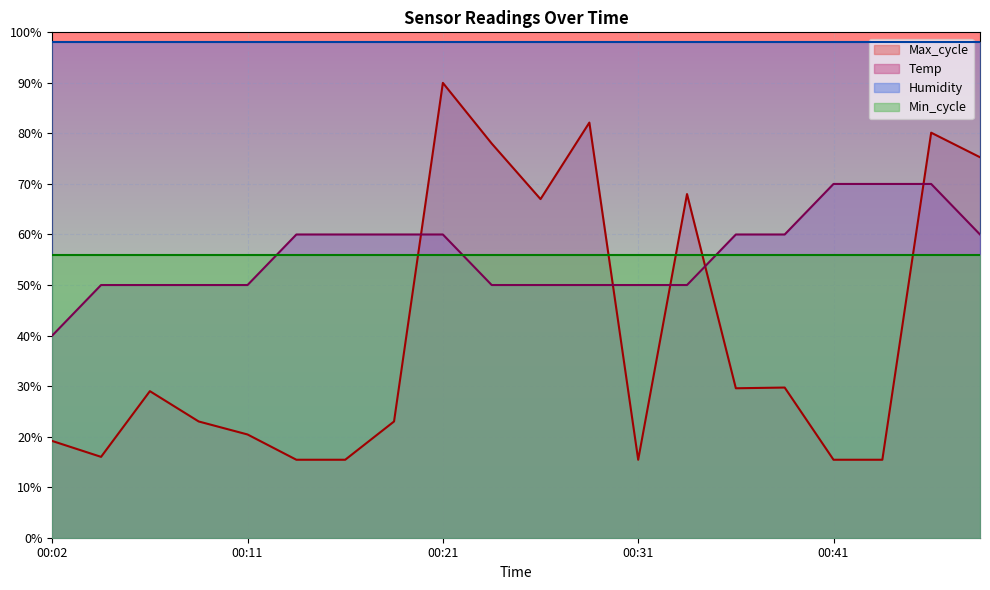

Read the Max_cycle value at 00:14.

15.4